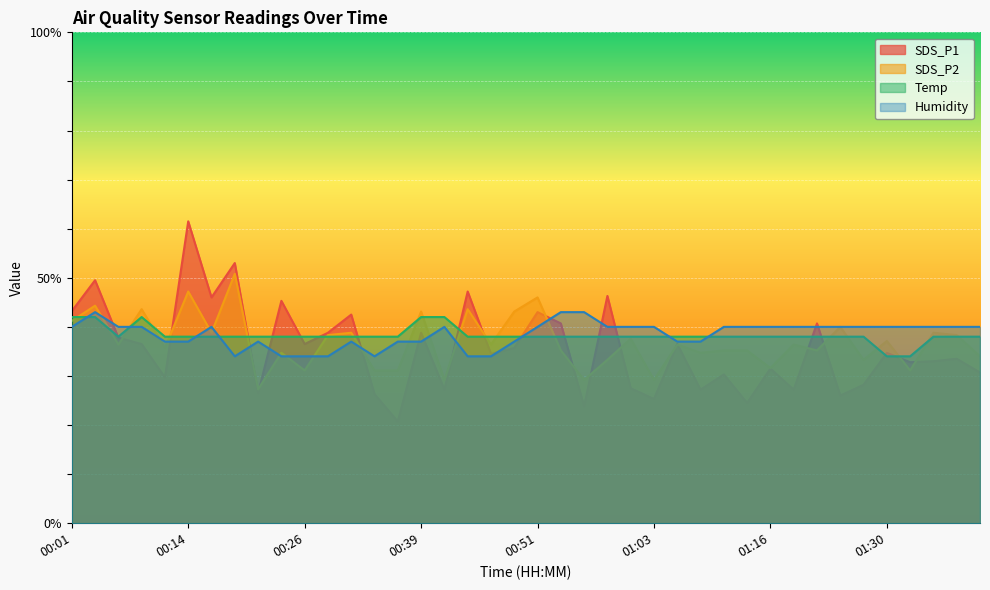

Between which two adjacent categories do SDS_P1 and Temp first intersect?

00:04 and 00:07